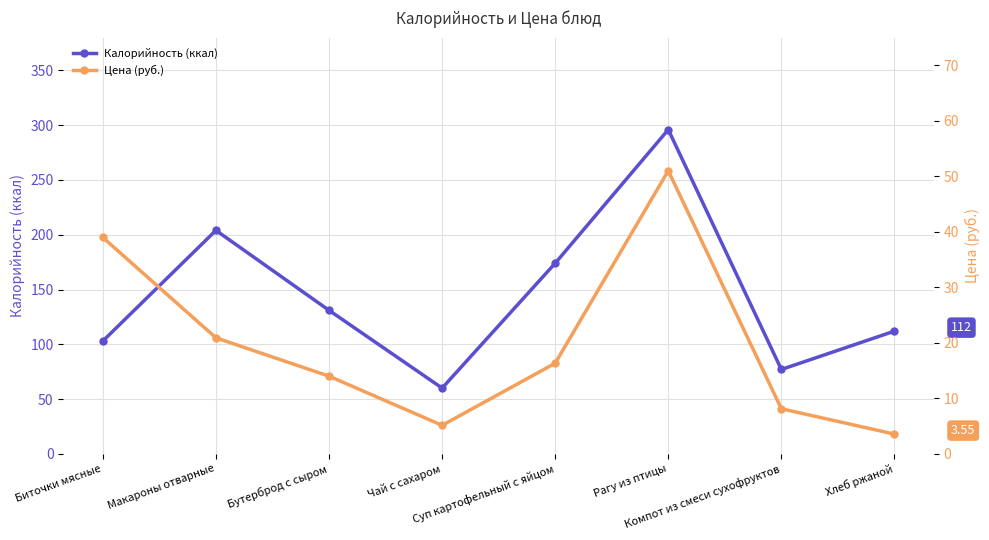

What is the approximate value of Цена (руб.) at Чай с сахаром?

5.1